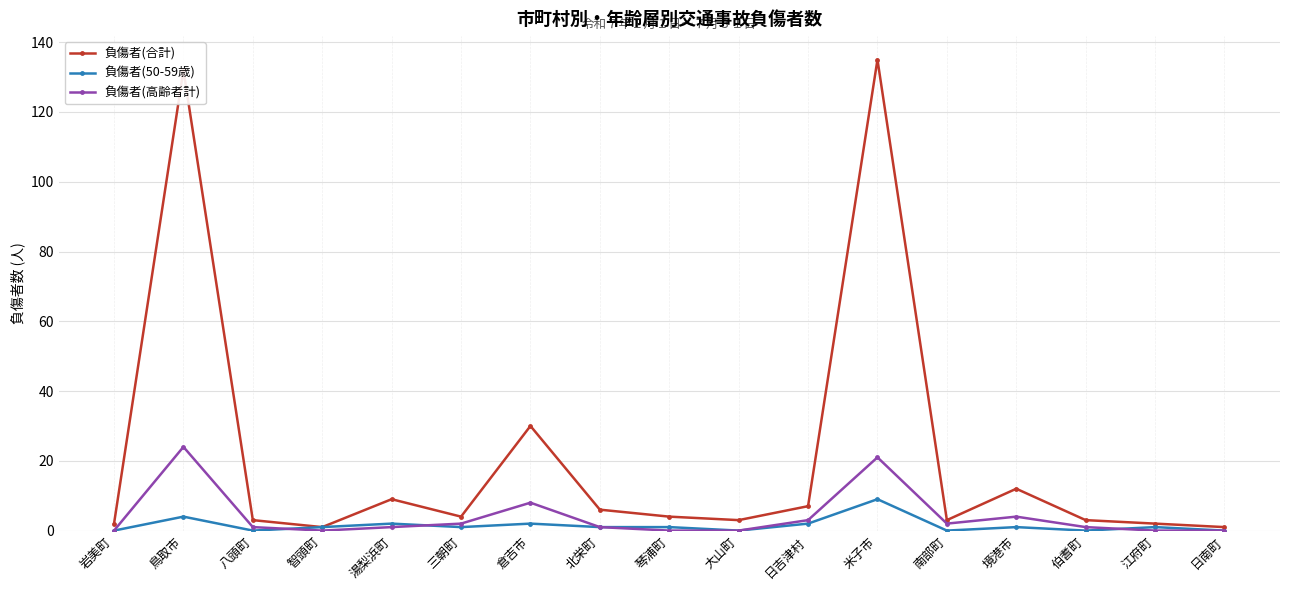

Reading left to right, what are all the values shown in this chart?

負傷者(合計): 2	132	3	1	9	4	30	6	4	3	7	135	3	12	3	2	1
負傷者(50-59歳): 0	4	0	1	2	1	2	1	1	0	2	9	0	1	0	1	0
負傷者(高齢者計): 0	24	1	0	1	2	8	1	0	0	3	21	2	4	1	0	0